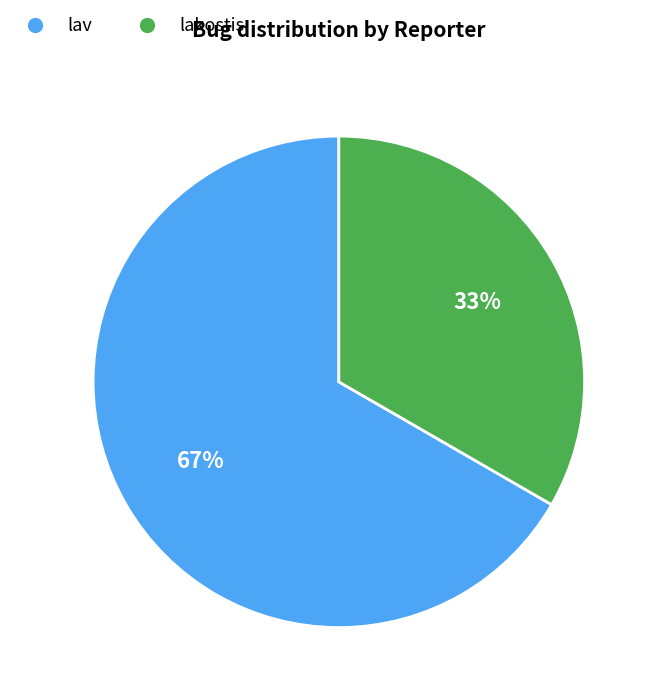

Is there a majority slice in this chart?

Yes